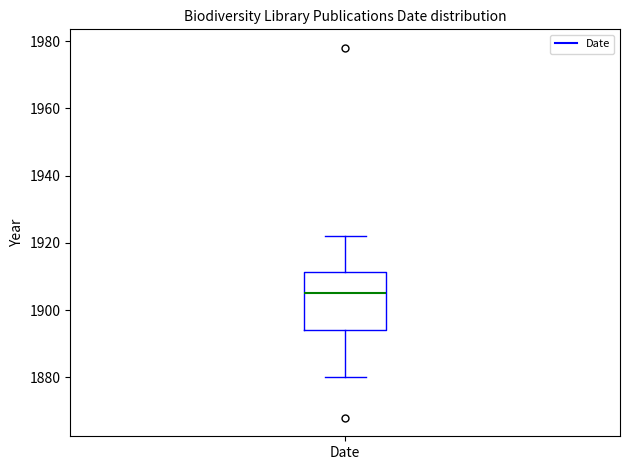

Transcribe this box plot: give where the median line is, the range the box spans, and where the two whiskers end, as read against the y-axis. The values are not printed on the chart, so give them approximately, as read against the axis.

median 1906, box 1894 to 1912, whiskers 1880 to 1922